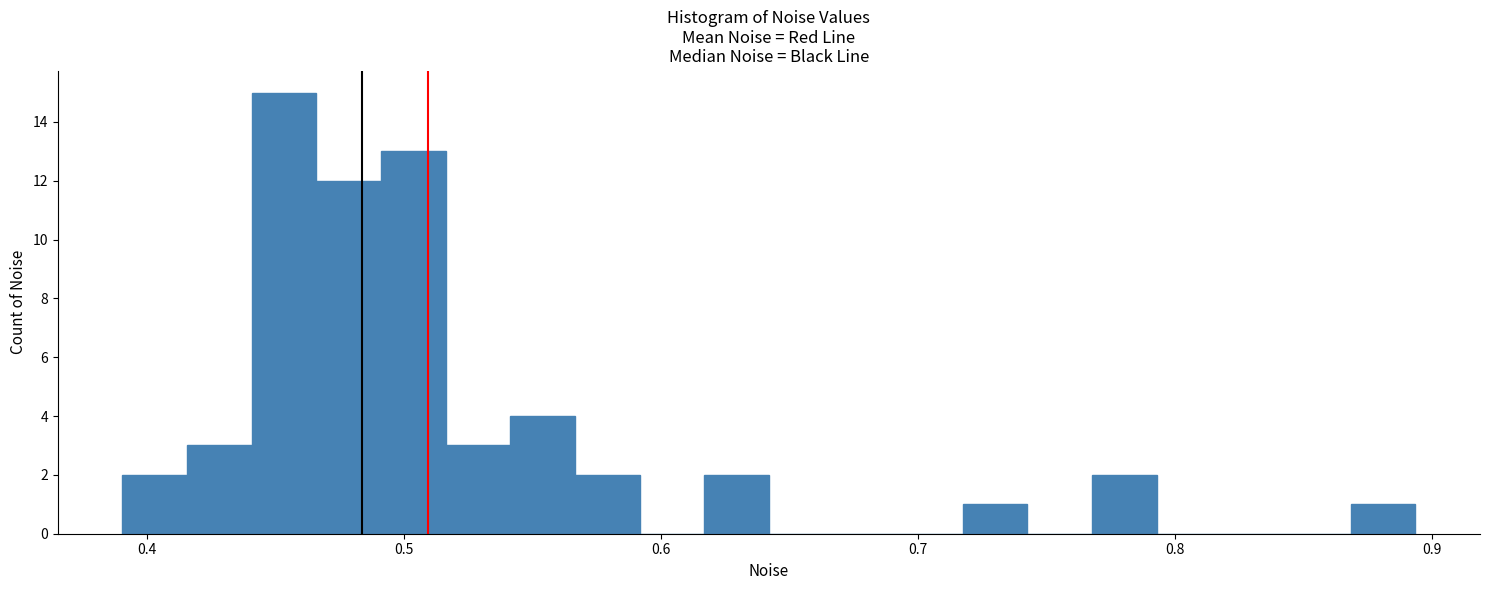

Read against the x-axis, roughly where is the centre of the tallest bar?

0.45